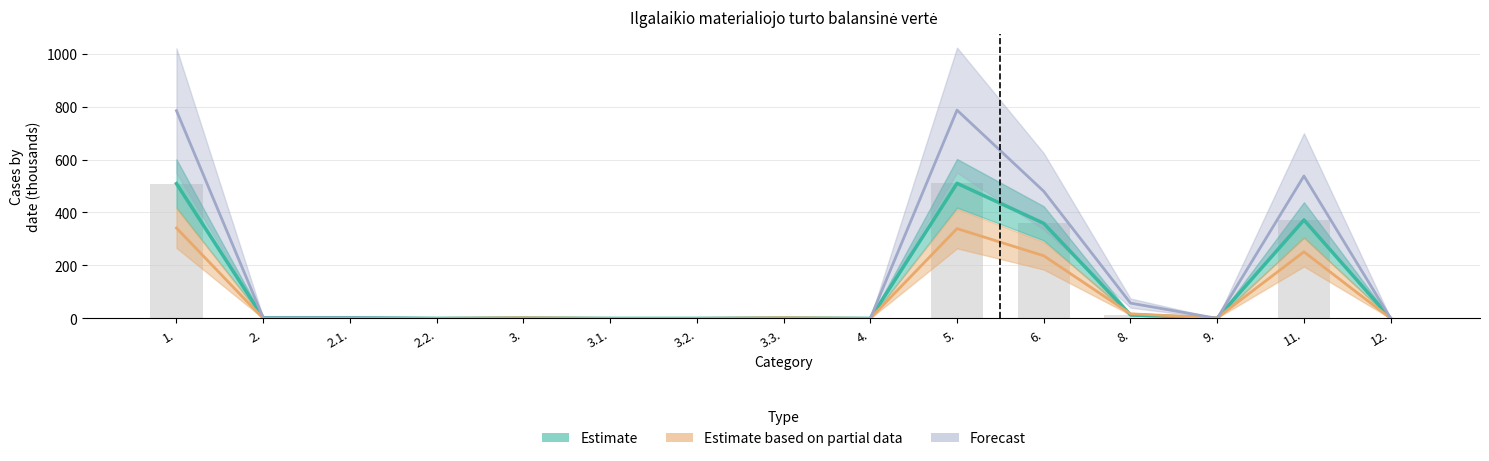

Which has a higher value, 3. or 1.?

1.